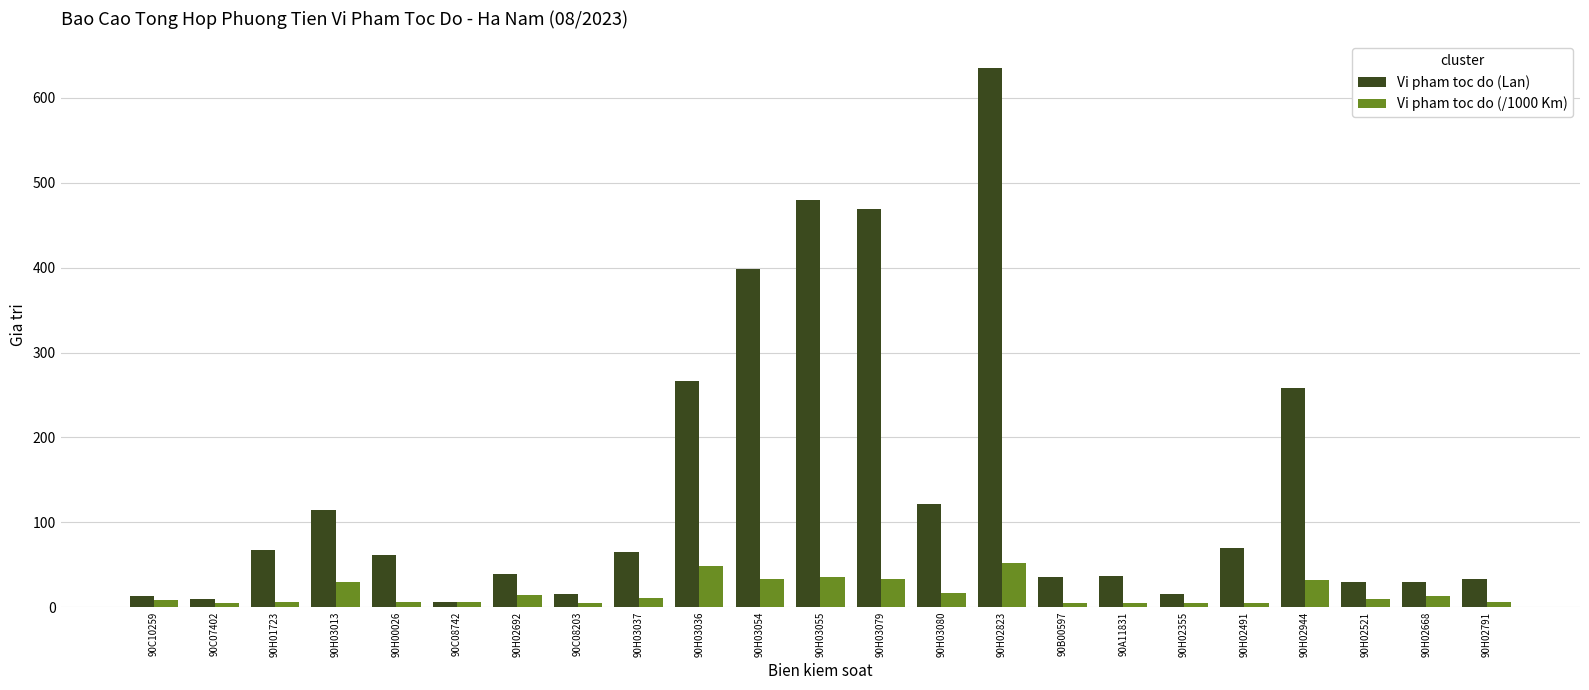

The Vi pham toc do (Lan) series shows 667 at 90H03054. True or false?

False